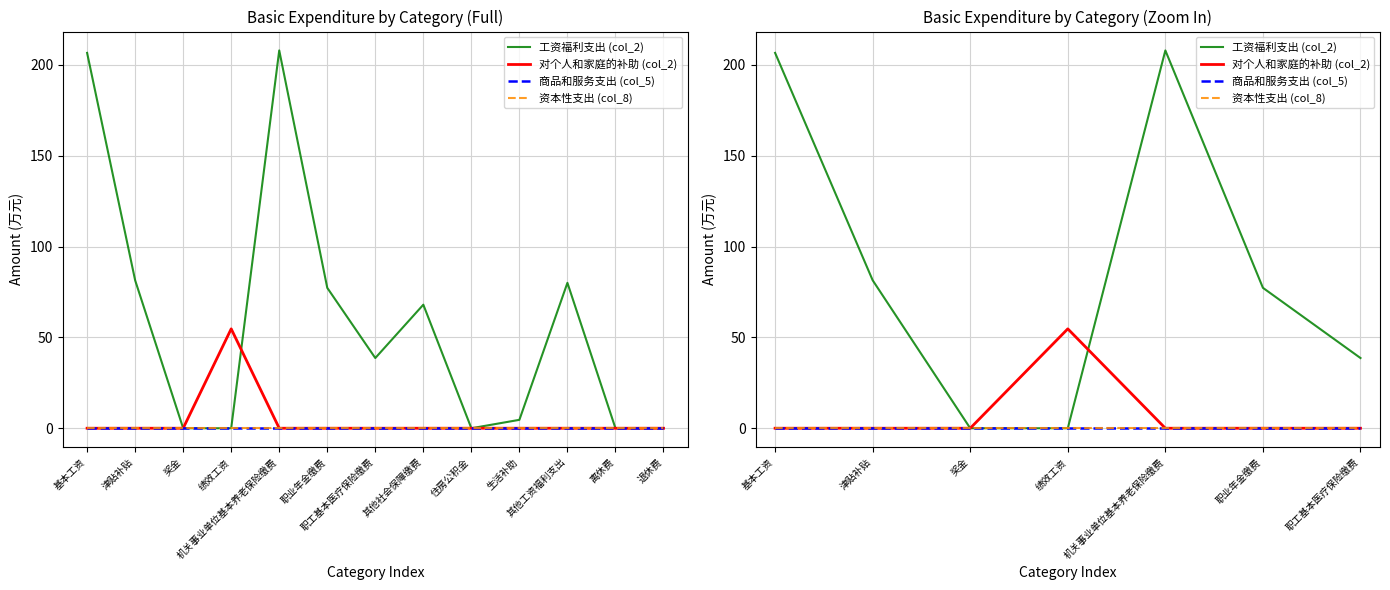

Rank the categories by 商品和服务支出 (col_5) value from lowest to highest.

基本工资, 津贴补贴, 奖金, 绩效工资, 机关事业单位基本养老保险缴费, 职业年金缴费, 职工基本医疗保险缴费